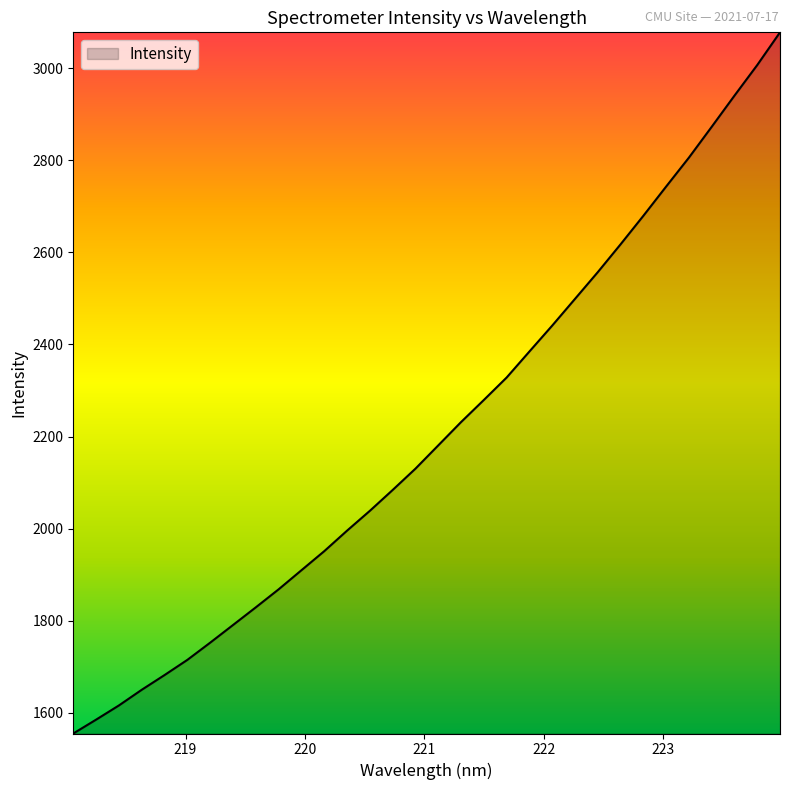

What is the maximum value shown in the chart?

3078.0